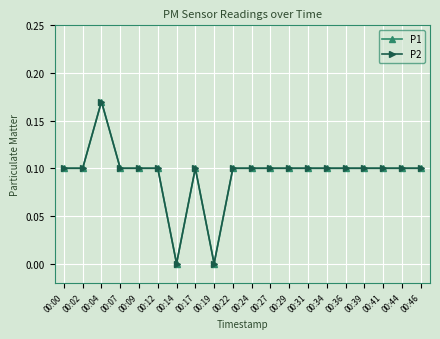

At which label is P2 closest to 0?

00:14